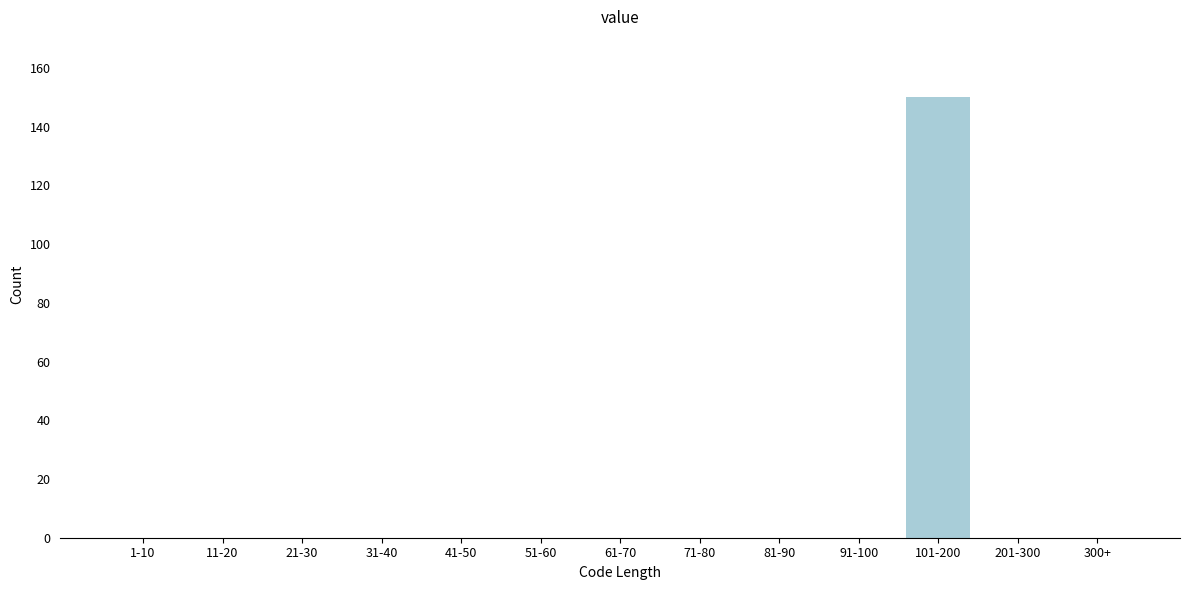

Reading left to right, list all the values displayed in this chart.

1-10=0	11-20=0	21-30=0	31-40=0	41-50=0	51-60=0	61-70=0	71-80=0	81-90=0	91-100=0	101-200=150	201-300=0	300+=0